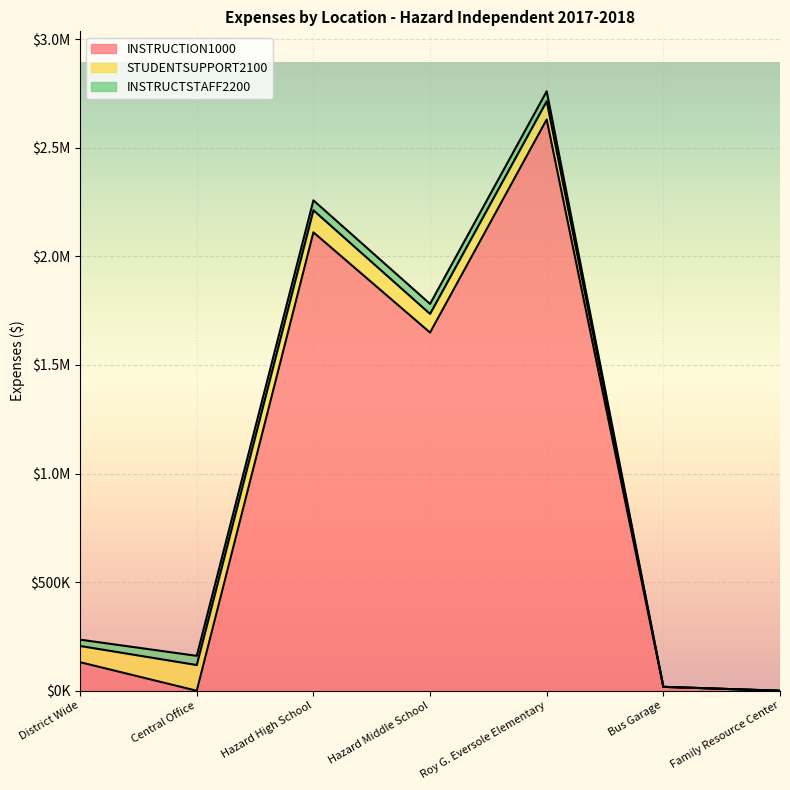

True or false: STUDENTSUPPORT2100 has more than 1 points higher than both neighbors.

False